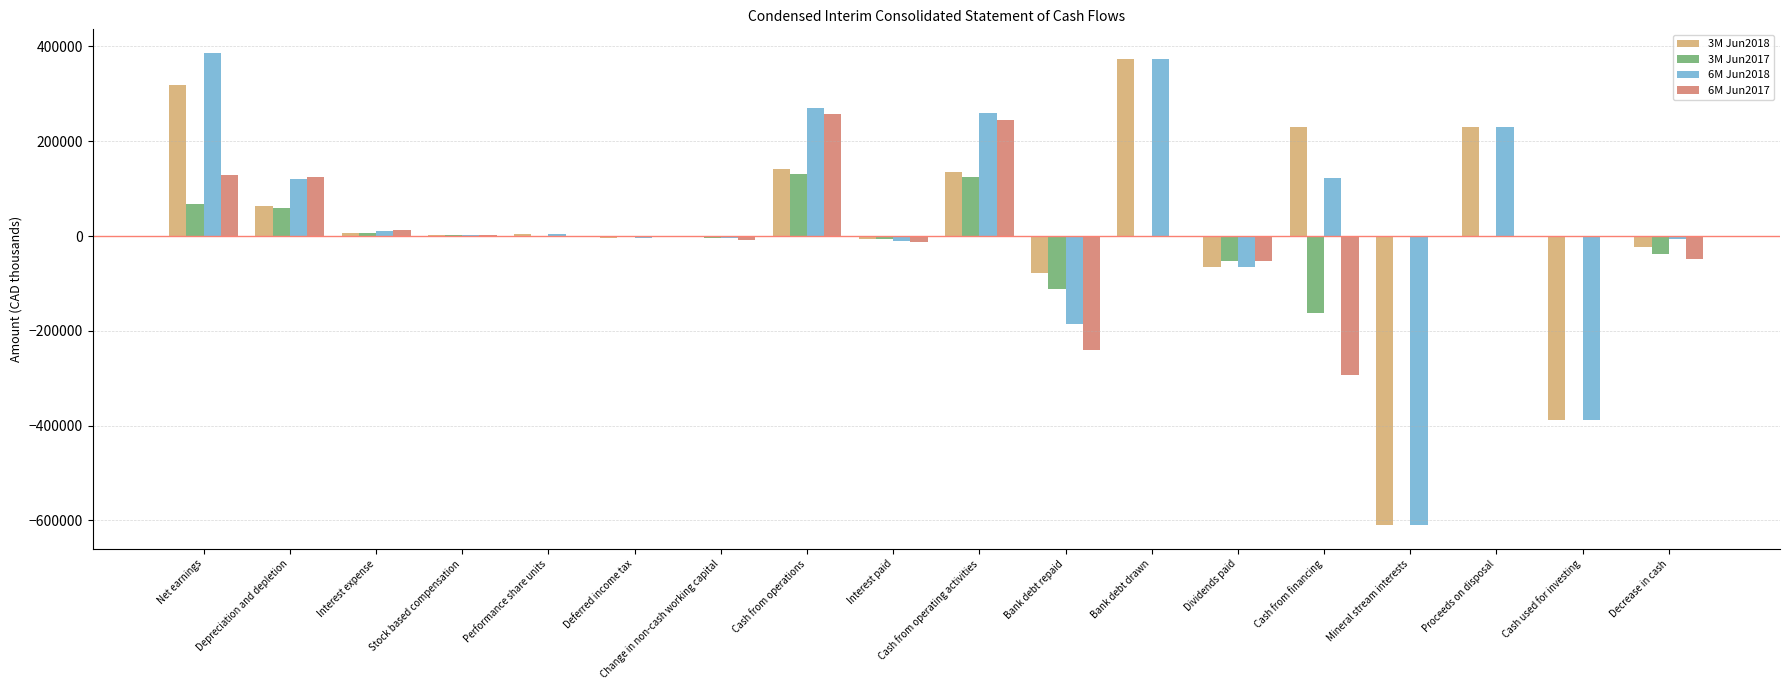

What is the total value across all series at Mineral stream interests?

-1220470